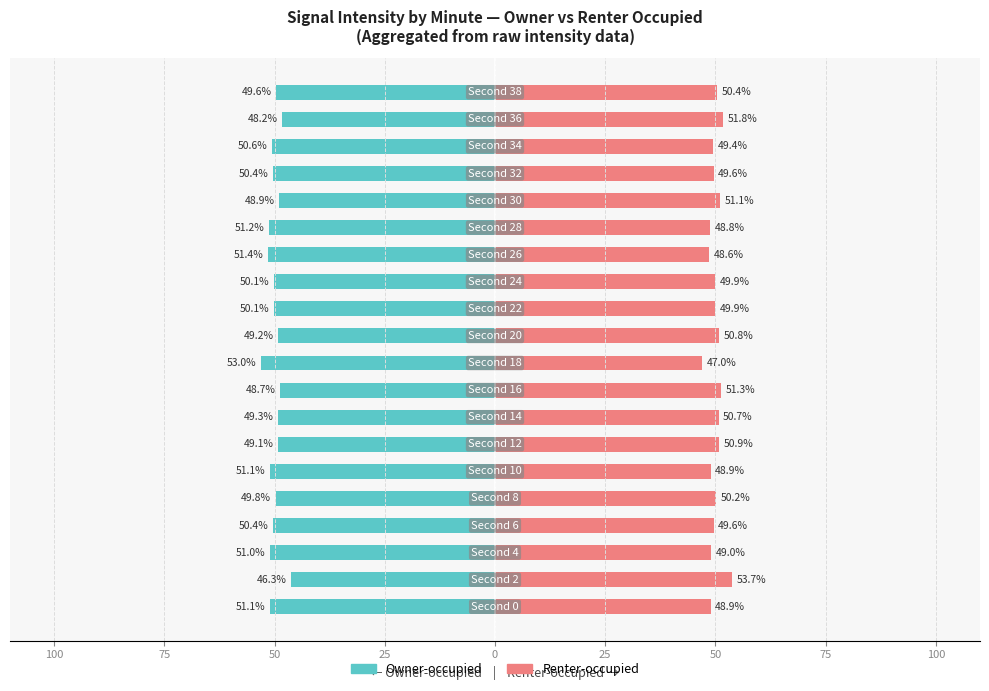

How many values in the Renter-occupied series exceed 49?

14